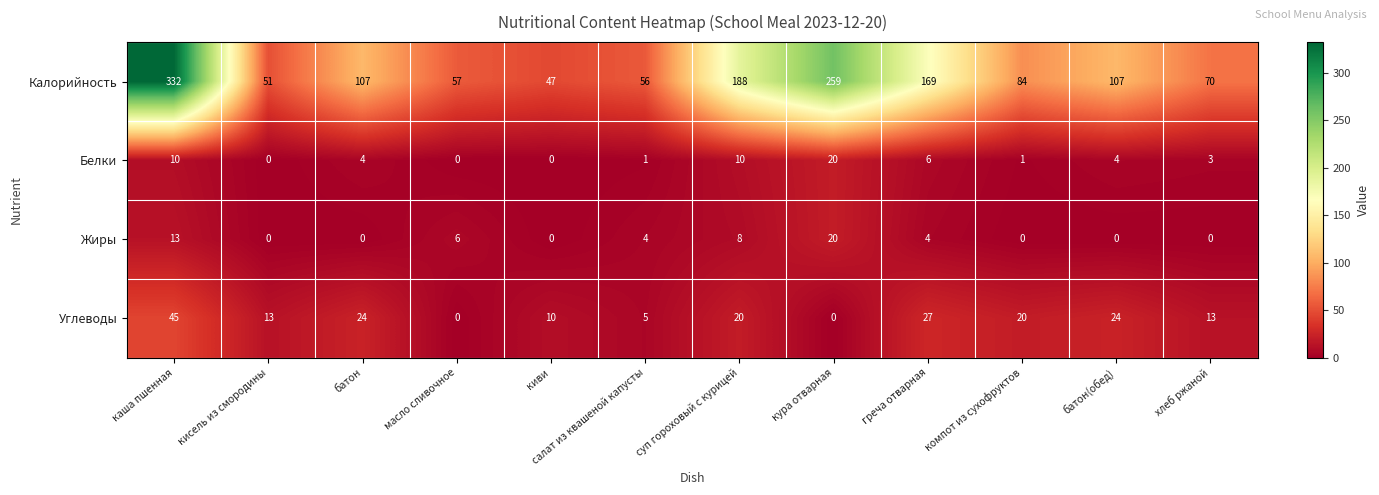

What is the difference between the highest and lowest values at греча отварная?

165